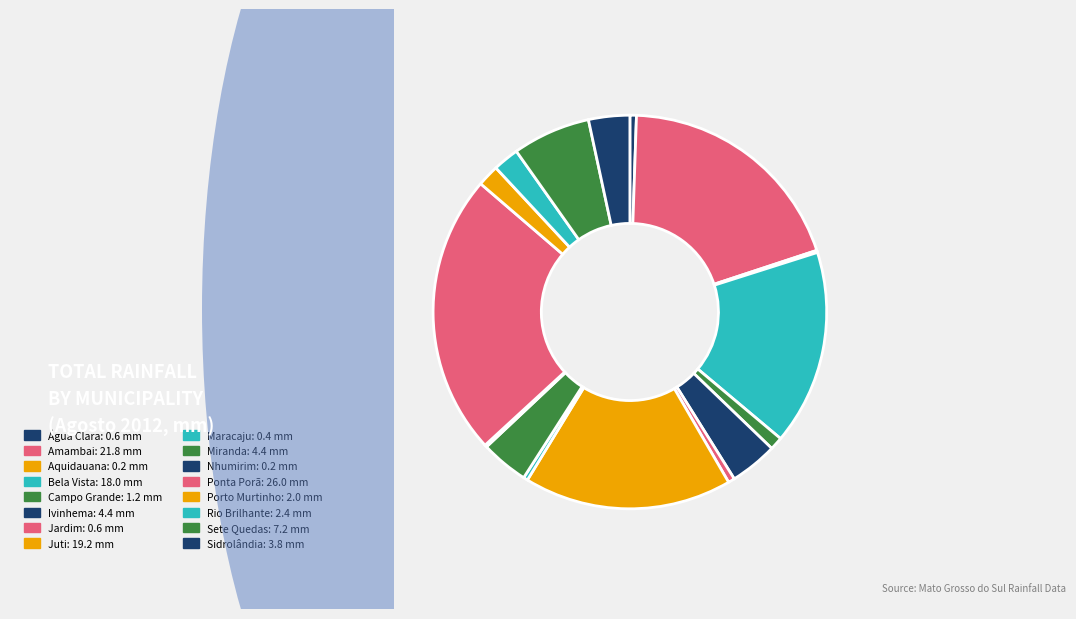

What is the smallest slice in the pie chart?

Aquidauana